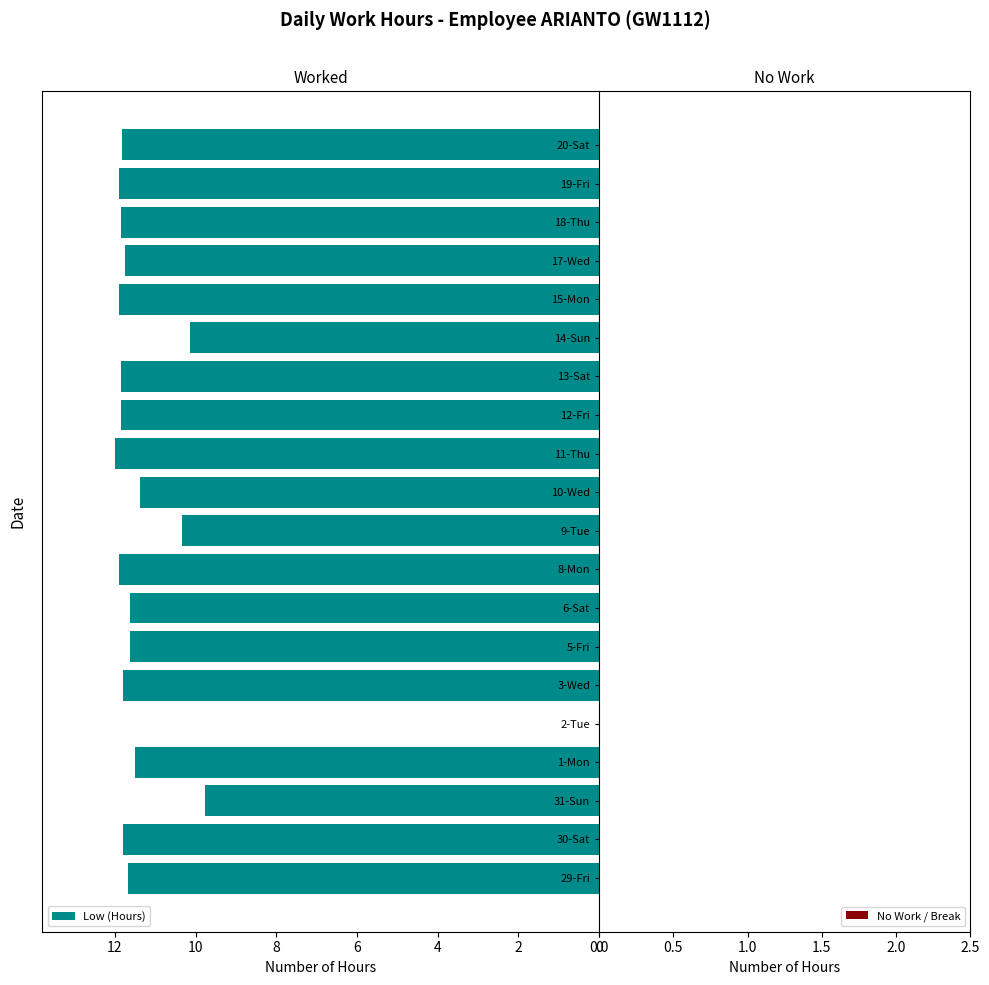

Does the chart contain stacked bars?

No